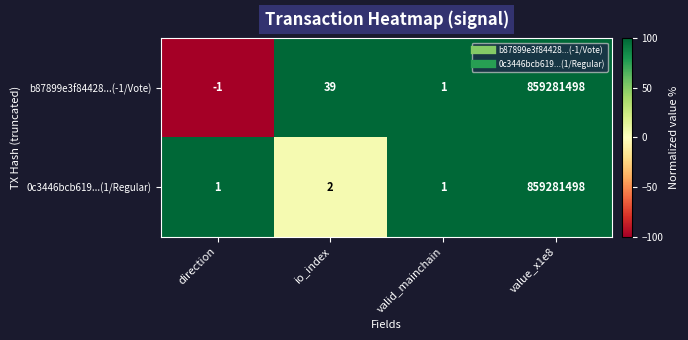

At io_index, list the series in order from smallest to largest.

0c3446bcb619...(1/Regular), b87899e3f84428...(-1/Vote)